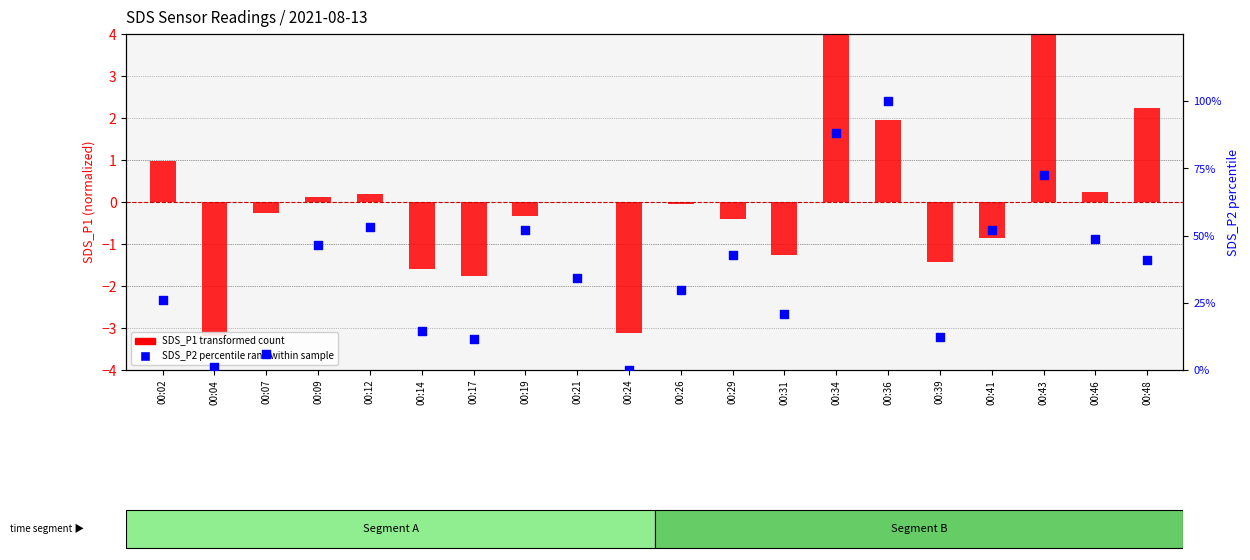

Which series has the largest total across all categories?

SDS_P2 percentile rank within sample